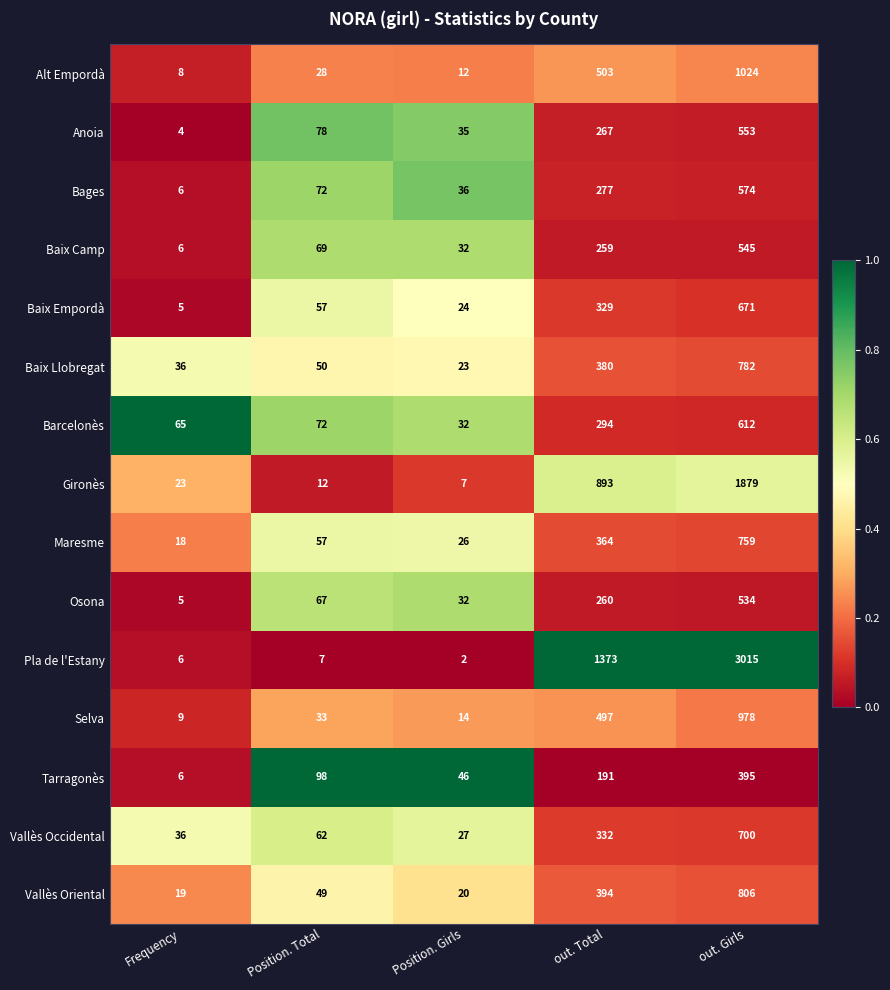

What is the greatest value displayed?

3015